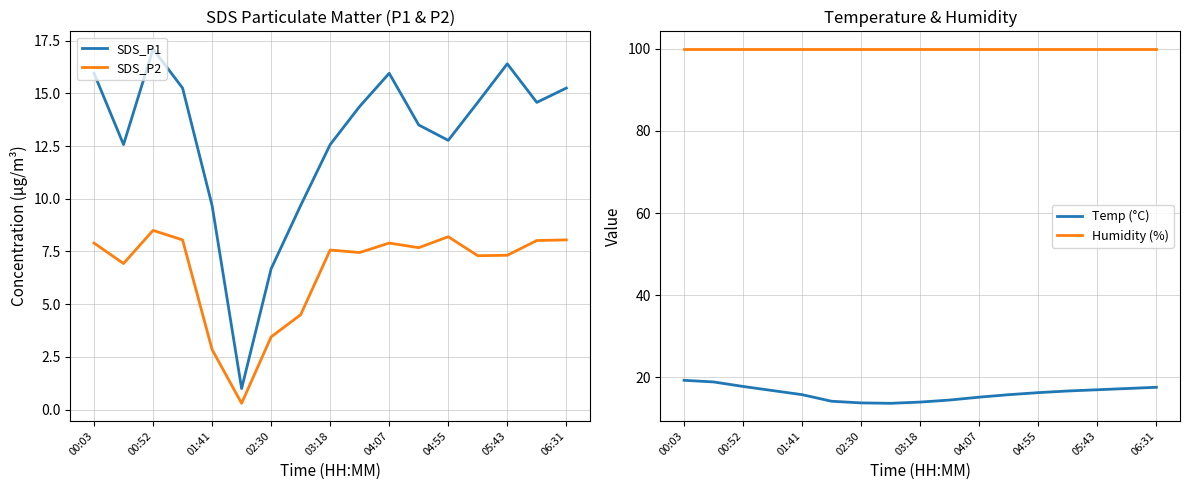

Is it true that SDS_P2 equals 2.5 at 00:03?

False